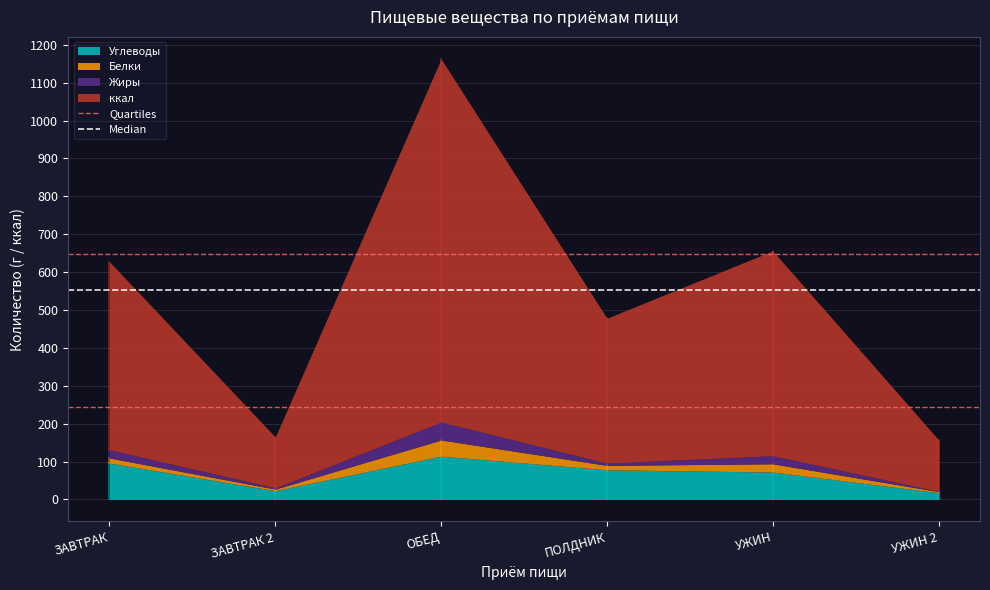

At which category is the sum across all series the highest?

ОБЕД